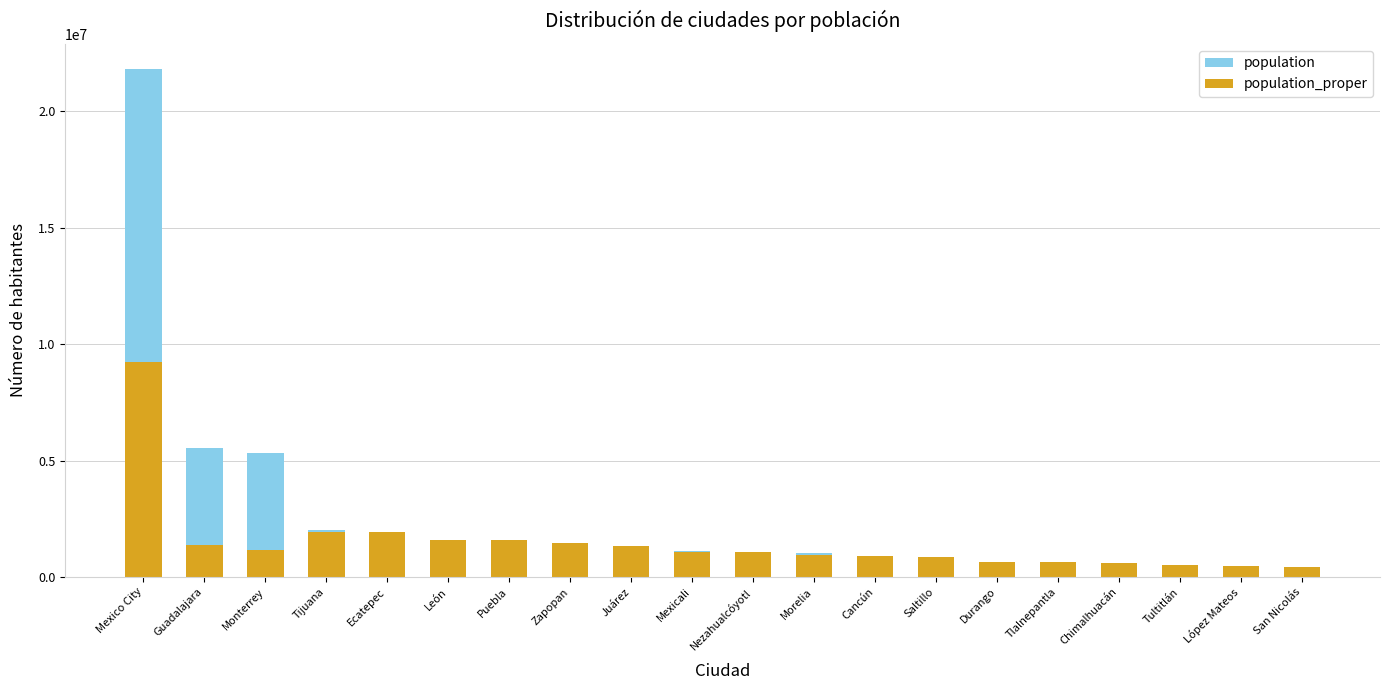

What is the total value across all series at Tlalnepantla?

653410